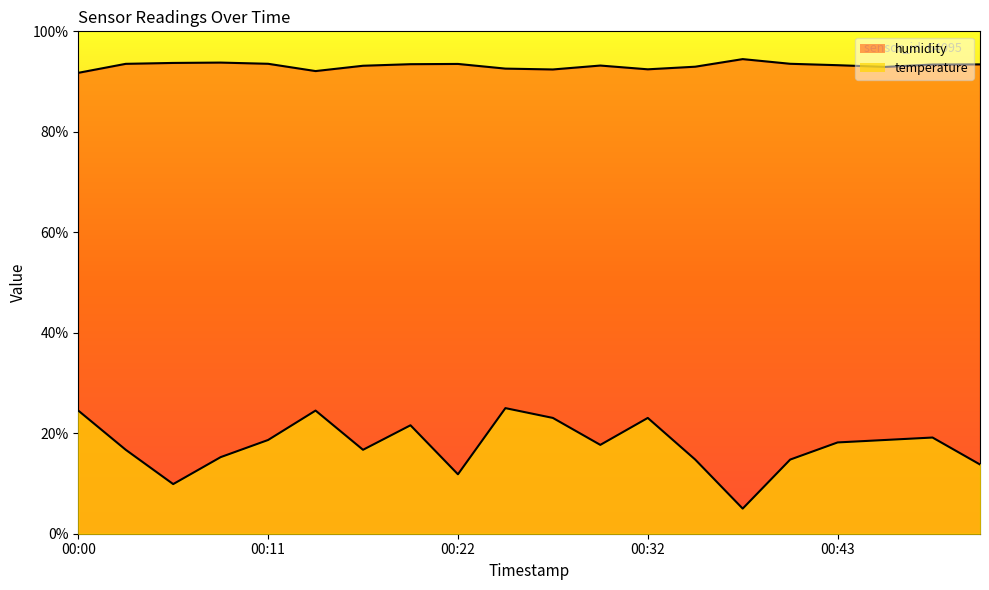

How many values in the temperature series are below 18?

10